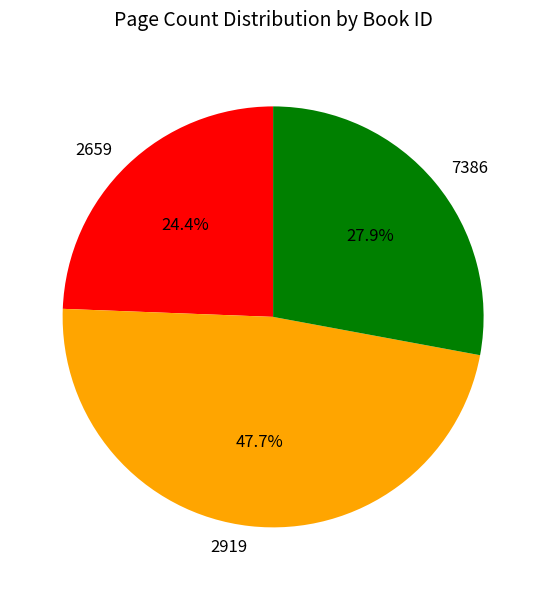

Count the number of slices in the pie.

3